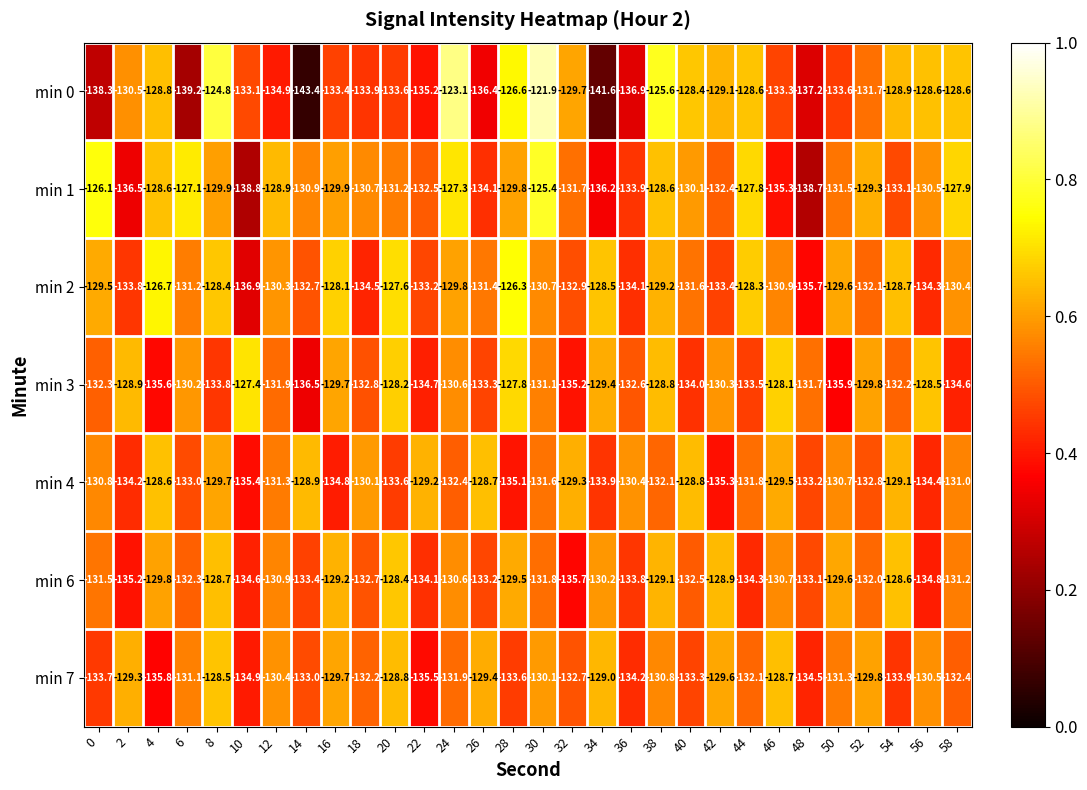

Rank the series by their maximum value, from highest to lowest.

min 0, min 1, min 2, min 3, min 6, min 7, min 4